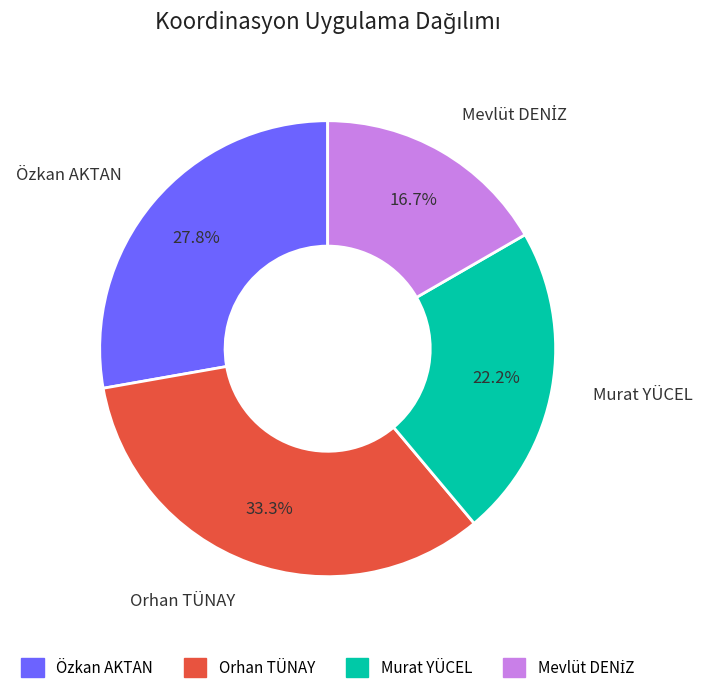

To the nearest percent, what is the average slice percentage?

25%